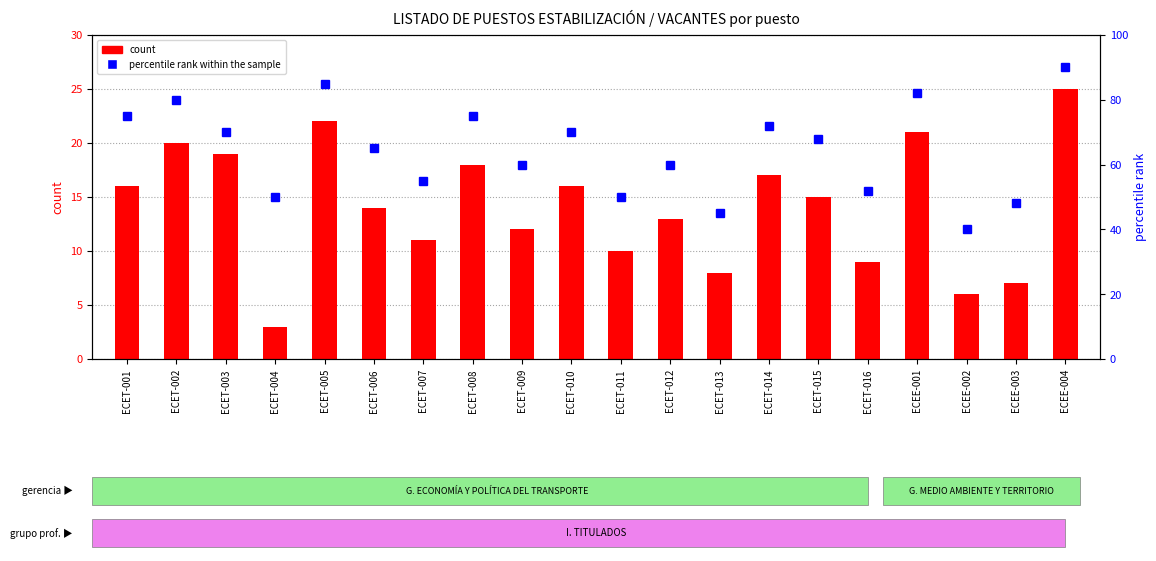

What is the average value of the count series?

14